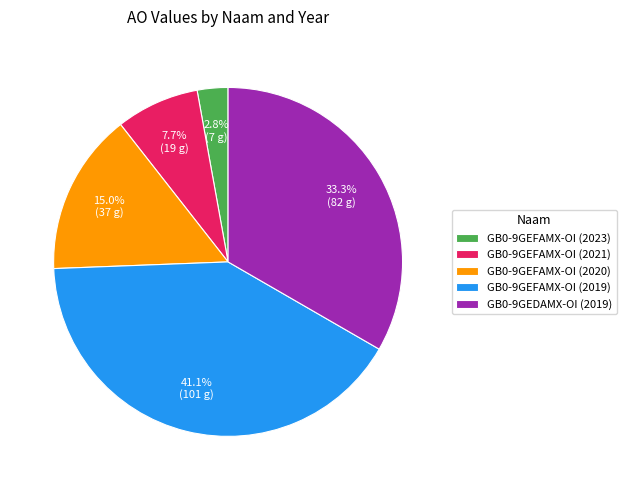

The GB0-9GEFAMX-OI (2023) slice represents 3% of the pie. True or false?

True